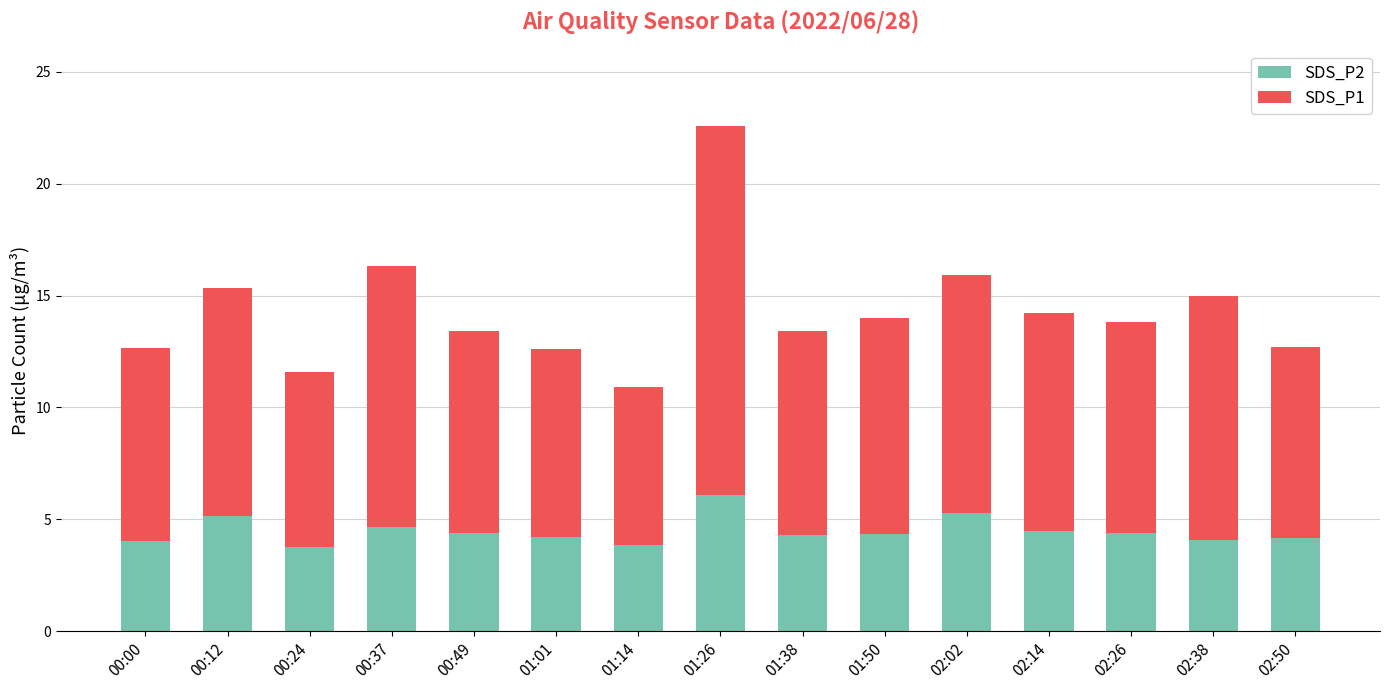

Which category has the highest value in the SDS_P2 series?

01:26